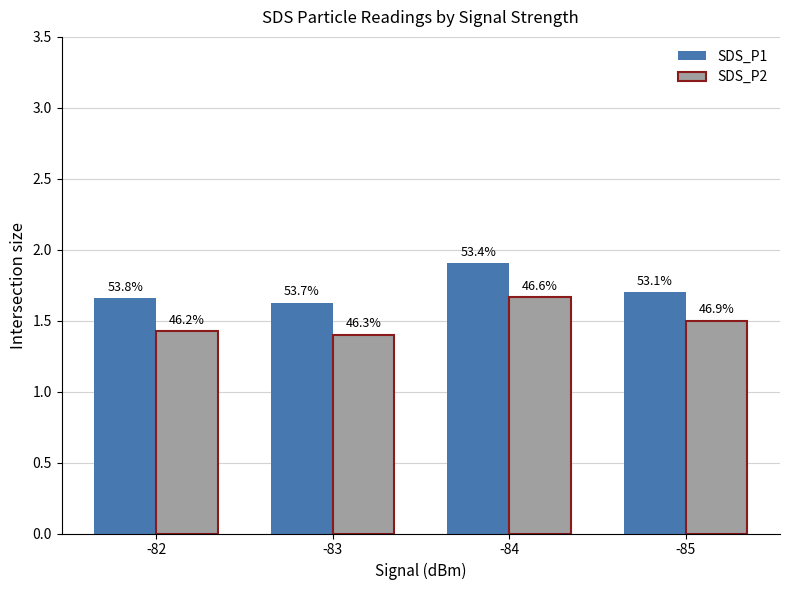

List the series in order of their overall mean, lowest first.

SDS_P2, SDS_P1